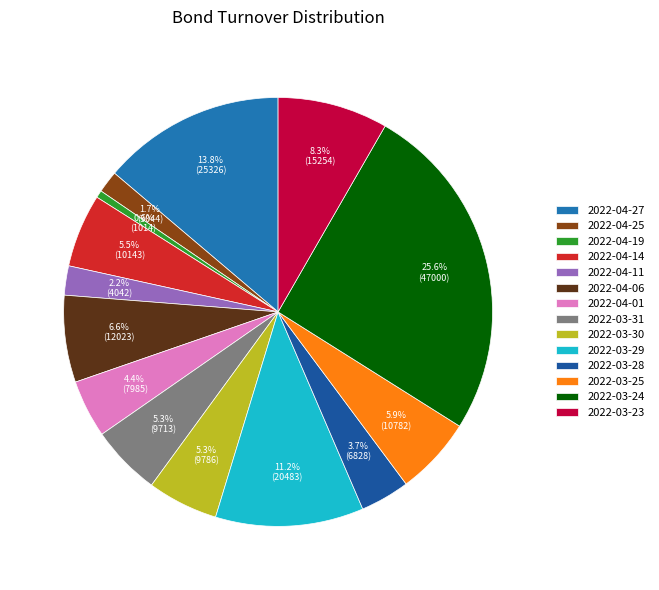

Is it true that 2022-04-01 is 12% of the pie?

False